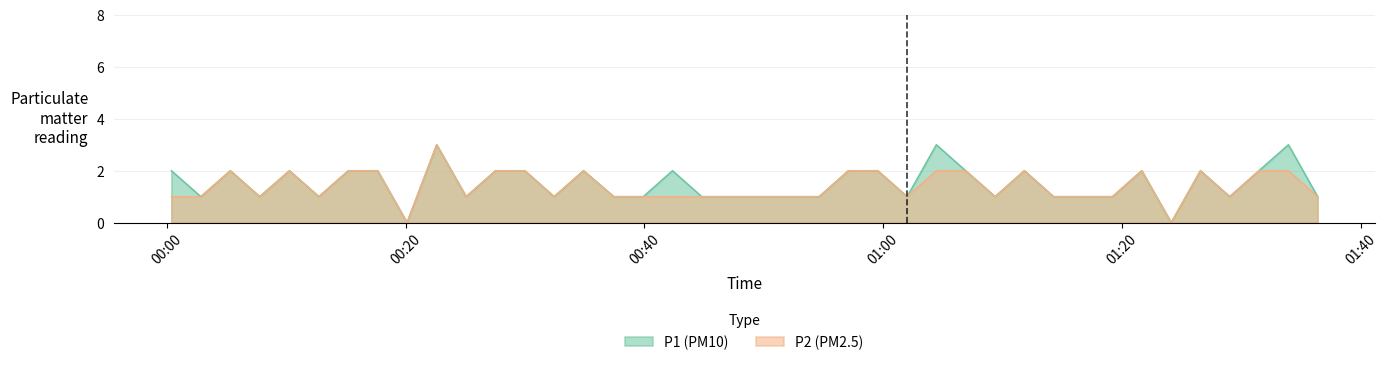

Rank the categories by P2 value from highest to lowest.

2023-02-28T00:22:36, 2023-02-28T00:05:19, 2023-02-28T00:10:16, 2023-02-28T00:15:12, 2023-02-28T00:17:39, 2023-02-28T00:27:32, 2023-02-28T00:29:59, 2023-02-28T00:34:54, 2023-02-28T00:57:05, 2023-02-28T00:59:32, 2023-02-28T01:04:27, 2023-02-28T01:06:54, 2023-02-28T01:11:49, 2023-02-28T01:21:39, 2023-02-28T01:26:34, 2023-02-28T01:31:28, 2023-02-28T01:33:56, 2023-02-28T00:00:23, 2023-02-28T00:02:51, 2023-02-28T00:07:47, 2023-02-28T00:12:44, 2023-02-28T00:25:04, 2023-02-28T00:32:26, 2023-02-28T00:37:26, 2023-02-28T00:39:54, 2023-02-28T00:42:21, 2023-02-28T00:44:48, 2023-02-28T00:47:16, 2023-02-28T00:49:43, 2023-02-28T00:52:10, 2023-02-28T00:54:38, 2023-02-28T01:02:00, 2023-02-28T01:09:22, 2023-02-28T01:14:16, 2023-02-28T01:16:44, 2023-02-28T01:19:12, 2023-02-28T01:29:01, 2023-02-28T01:36:23, 2023-02-28T00:20:07, 2023-02-28T01:24:07